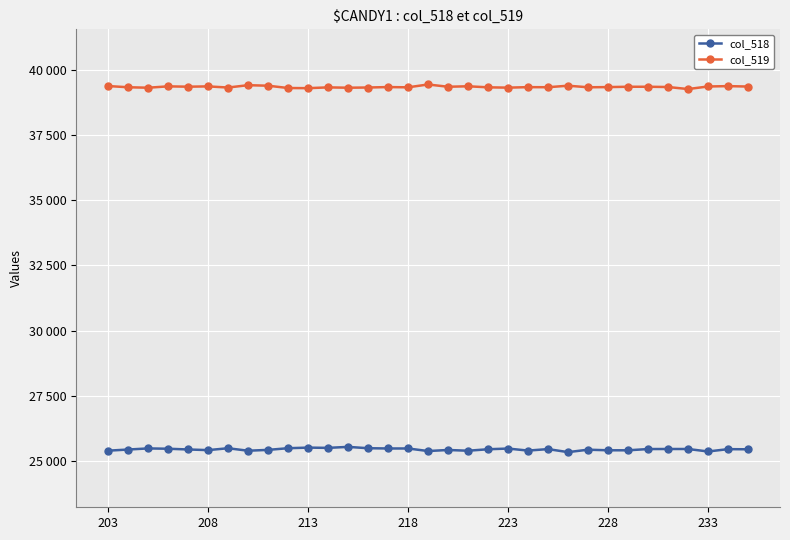

Does the chart have visible grid lines?

Yes